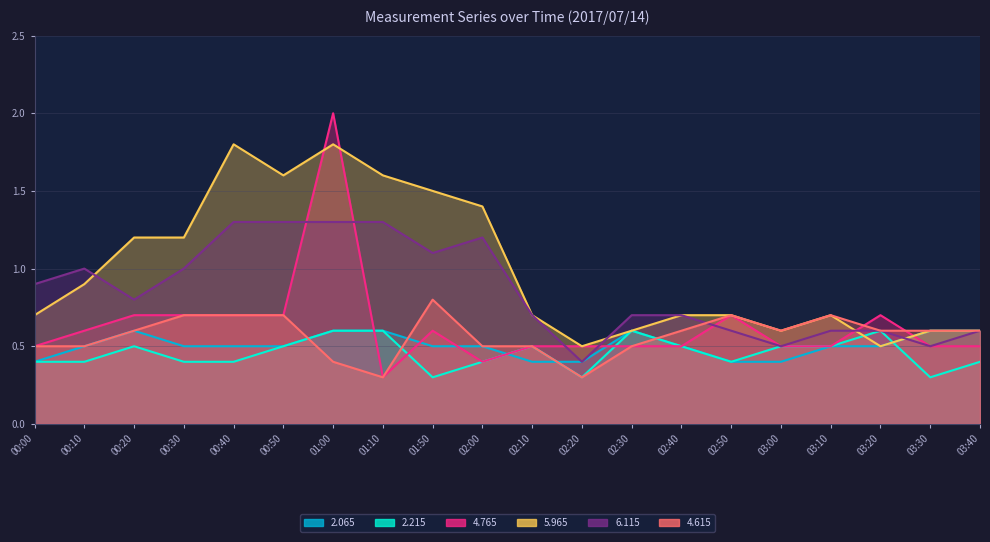

How many 4.765 values are between 0 and 1?

19